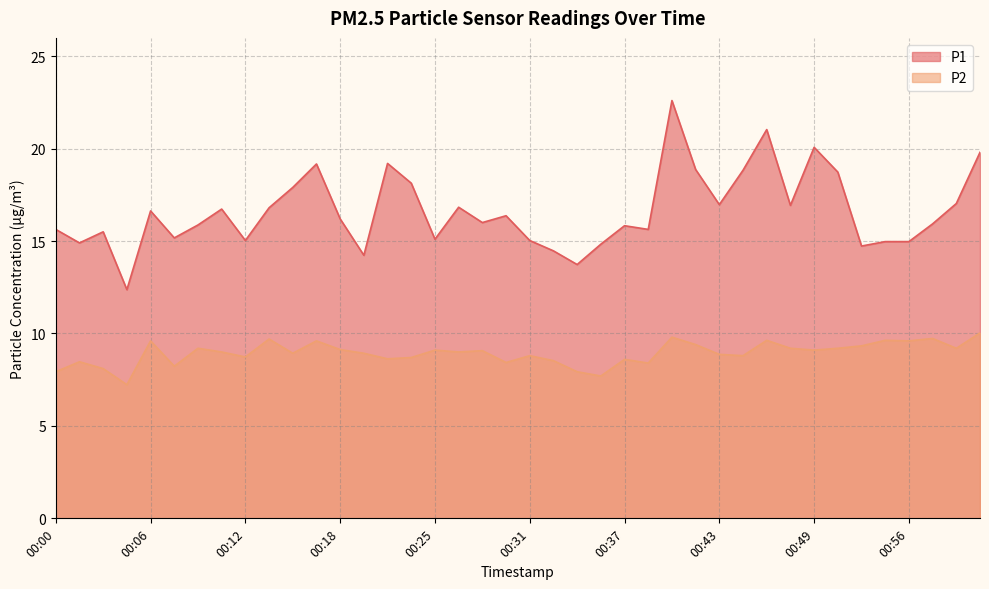

Rank the series by their maximum value, from highest to lowest.

P1, P2